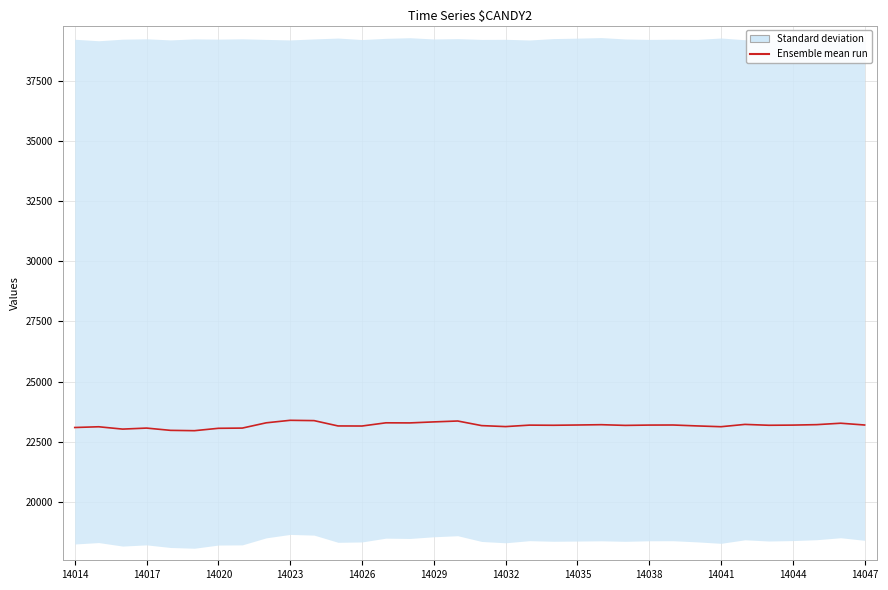

What position from the left is 14017?

4